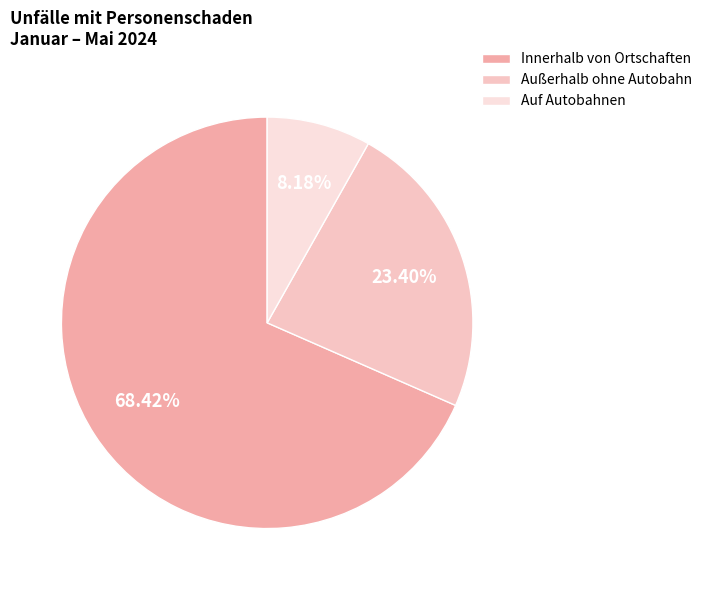

Does Auf Autobahnen account for over 50% of the chart?

No